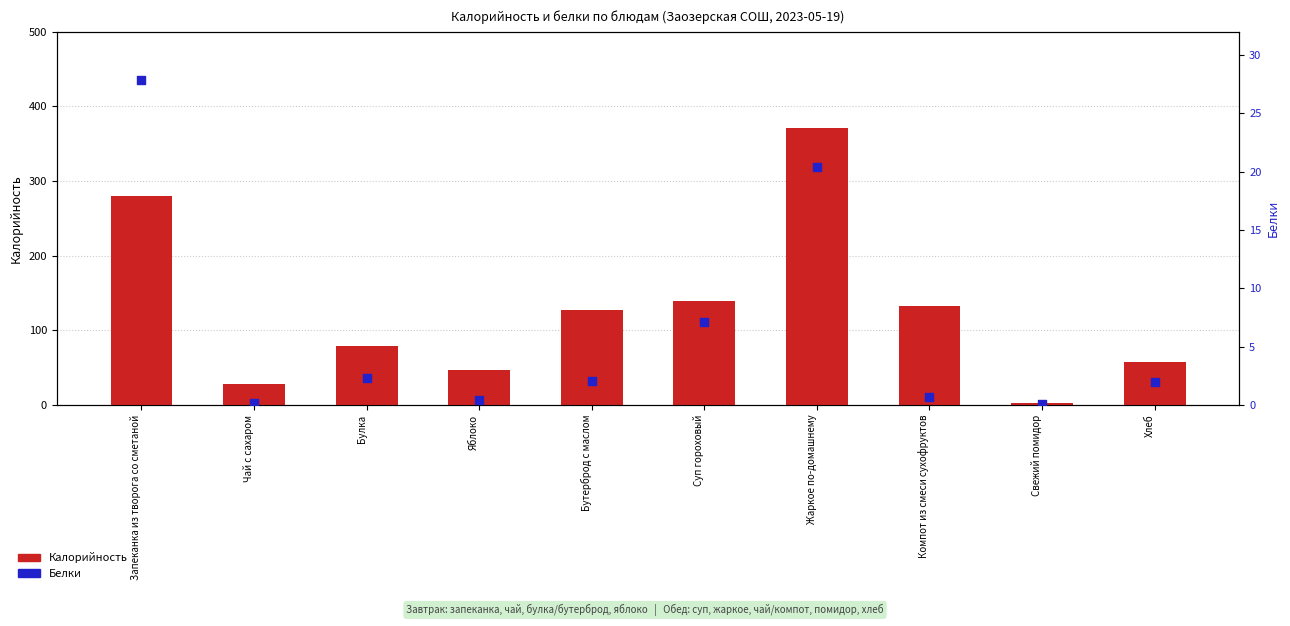

At which category is the sum across all series the highest?

Жаркое по-домашнему